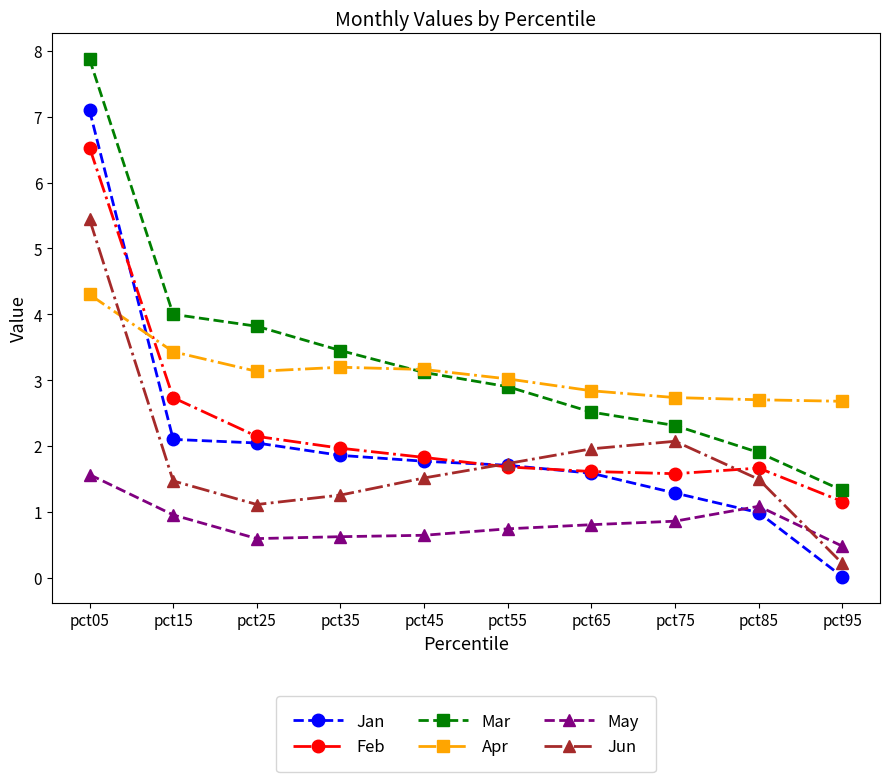

At pct25, list the series in order from largest to smallest.

Mar, Apr, Feb, Jan, Jun, May